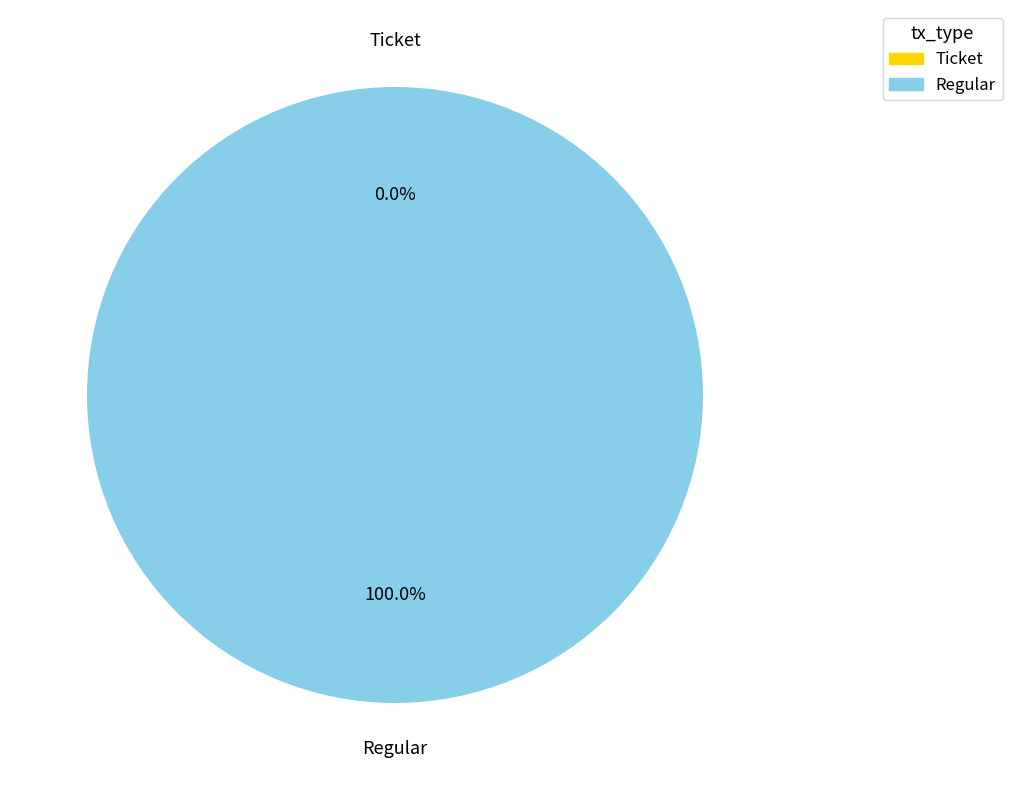

To the nearest percent, what is the difference between the largest and smallest slice percentages?

100%